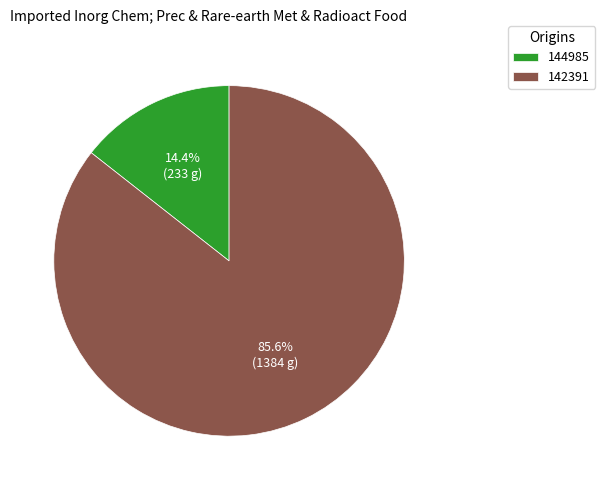

Is there a majority slice in this chart?

Yes